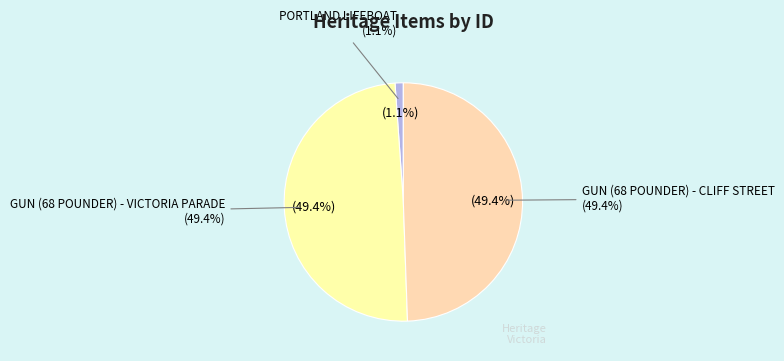

How many slices are in this pie chart?

3